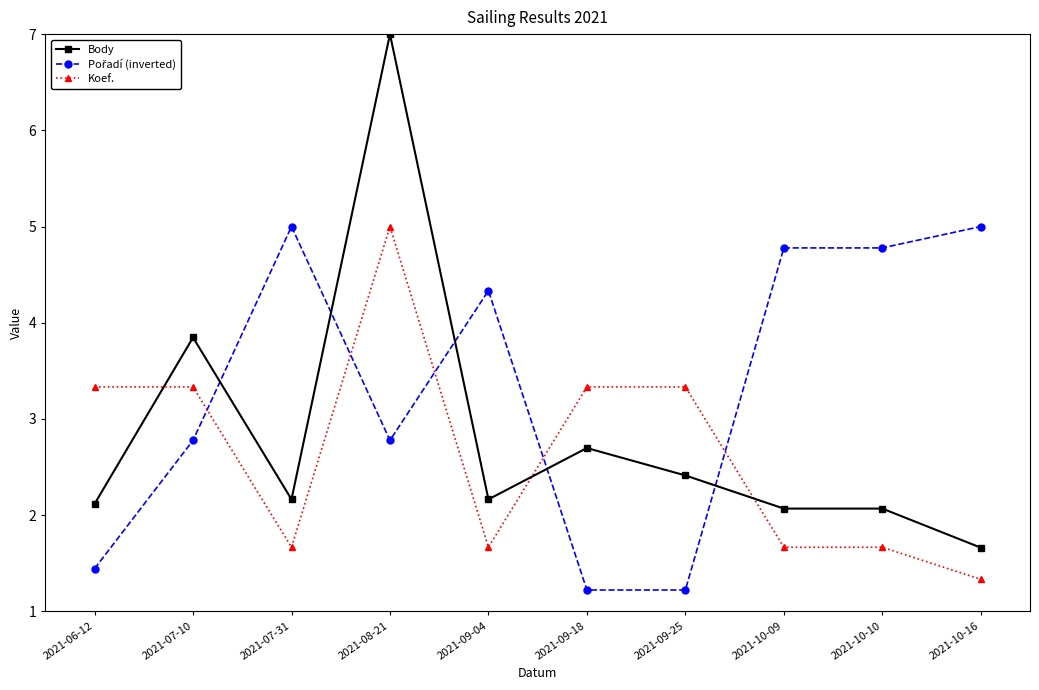

What is the maximum value shown in the chart?

7.0